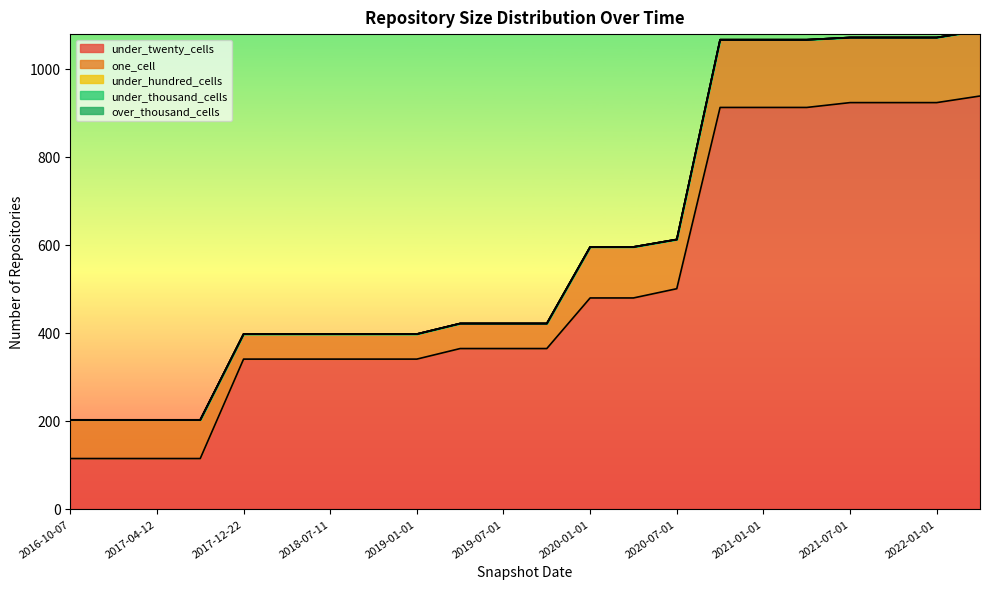

How many categories are shown in the chart?

22